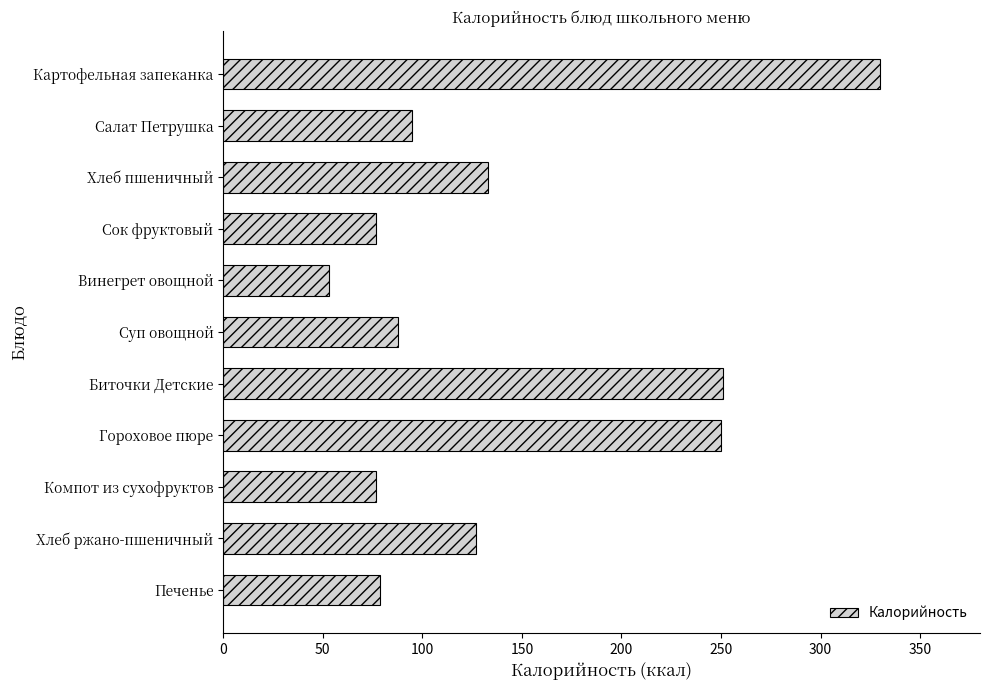

What position from the top is Хлеб ржано-пшеничный?

10